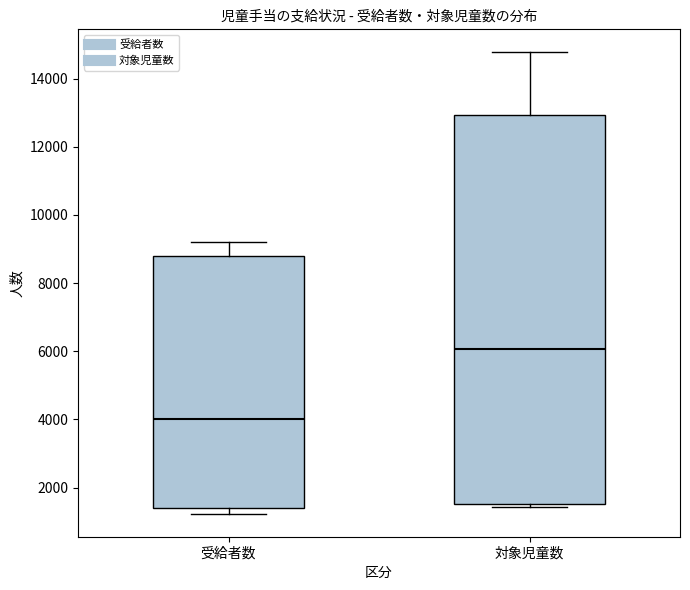

Where is the lower edge of the box for 対象児童数 on the y-axis? The values are not printed on the chart, so give them approximately, as read against the axis.

1600